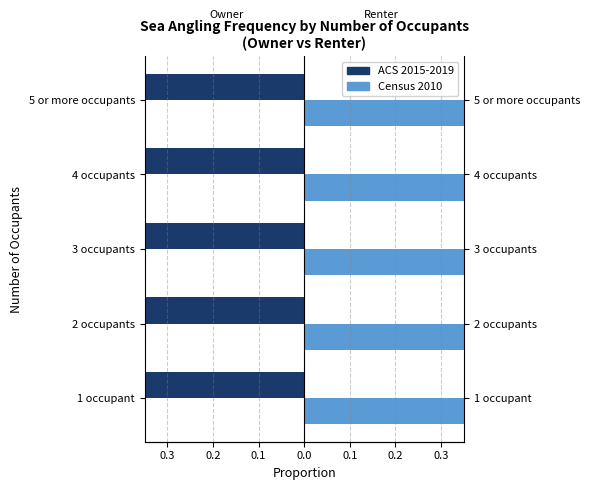

What is the value of the Census 2010 bar at the 2nd from the left?

0.9